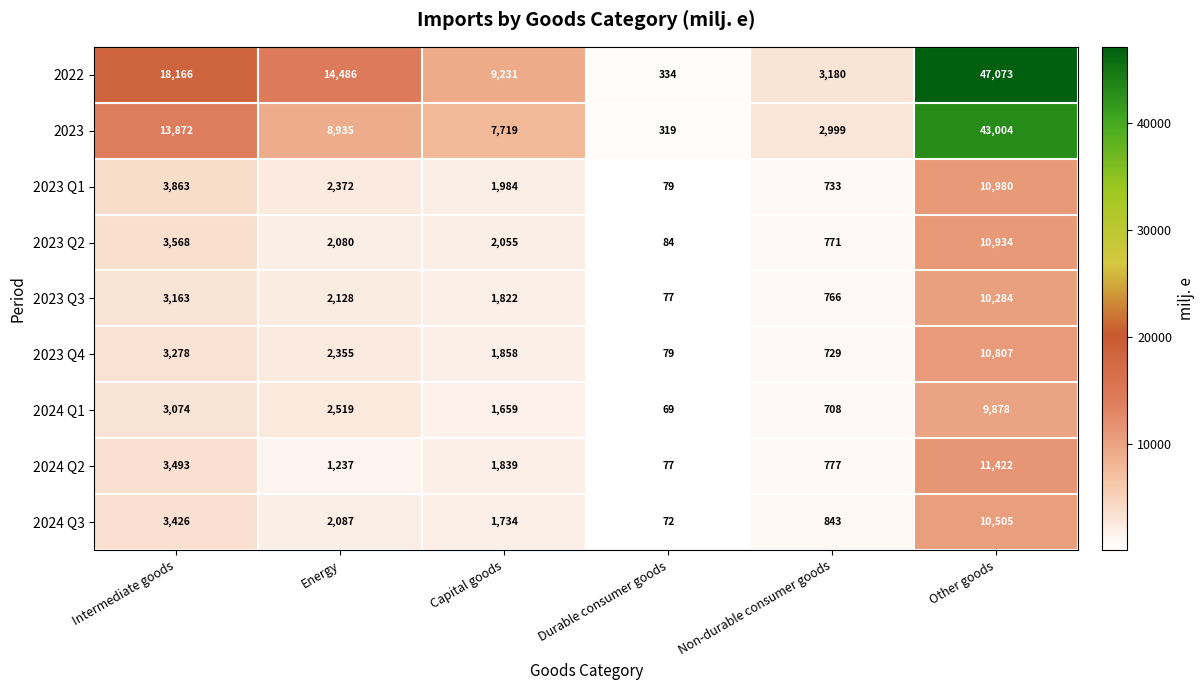

What is the difference between the maximum and second lowest values in the 2024 Q1 series?

9170